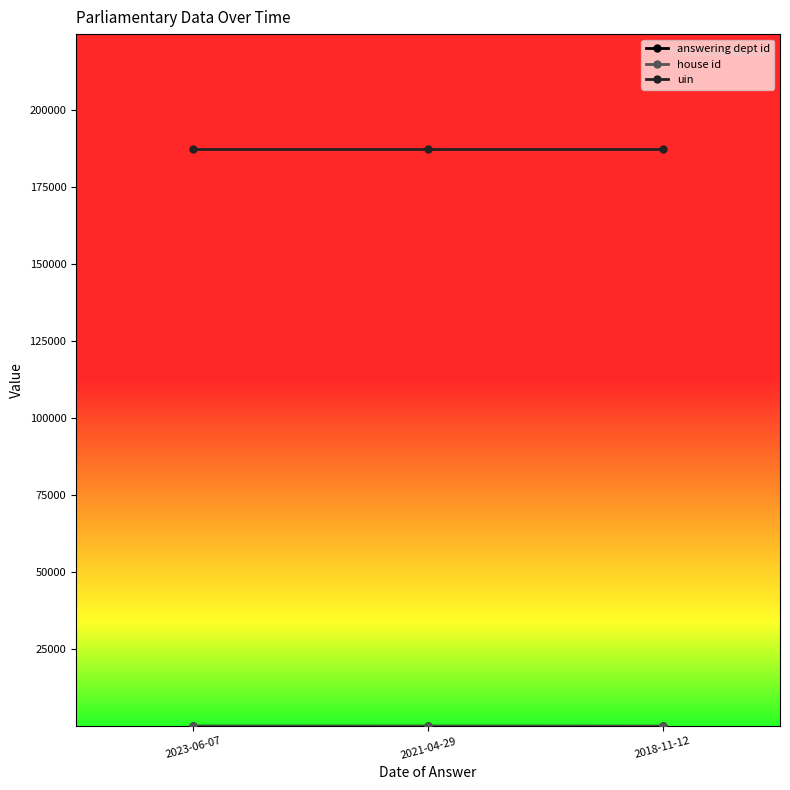

What is the minimum value for uin?

187343